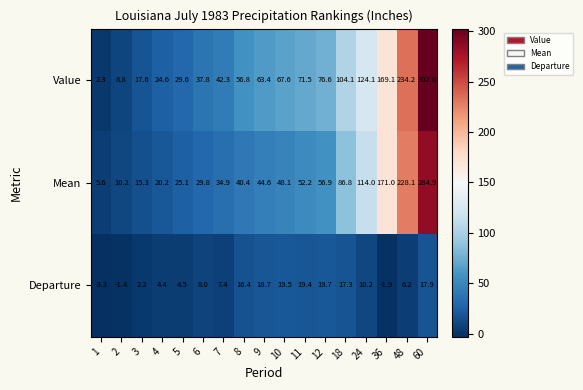

Between 9 and 48, which series saw the biggest shift?

Mean